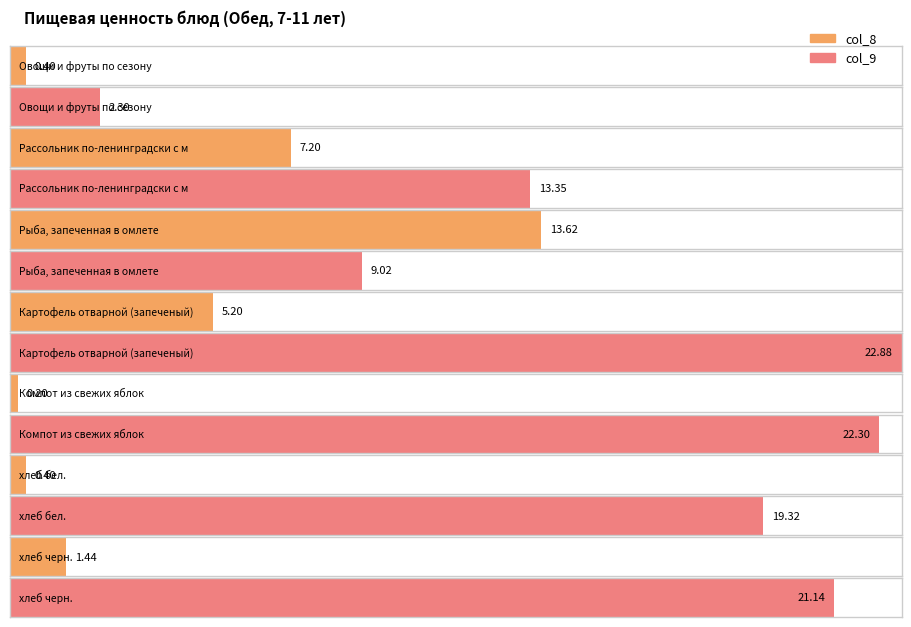

What are all the series names shown in the legend?

col_8, col_9